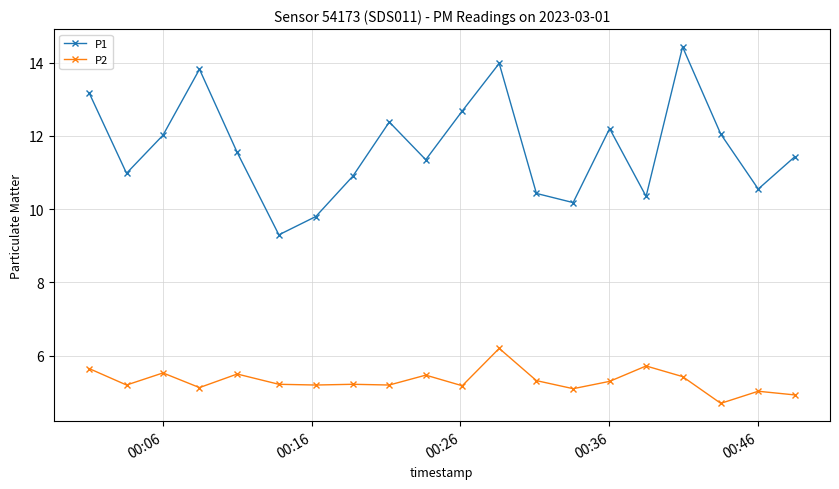

Count the number of data series in this chart.

2